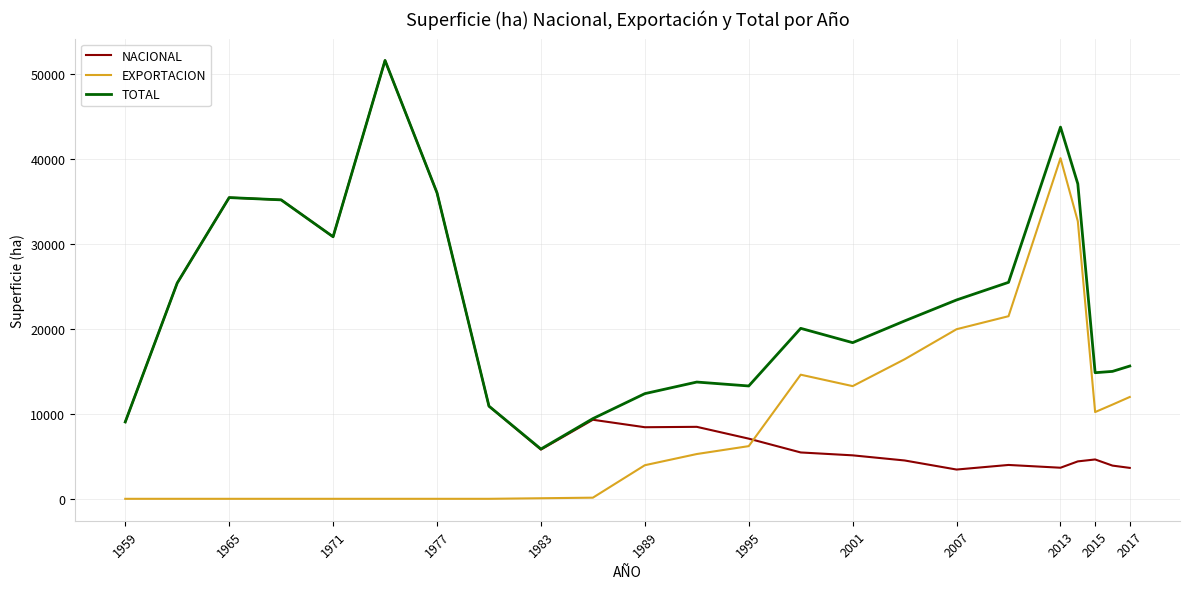

List the series in order of their overall mean, highest first.

TOTAL, NACIONAL, EXPORTACION